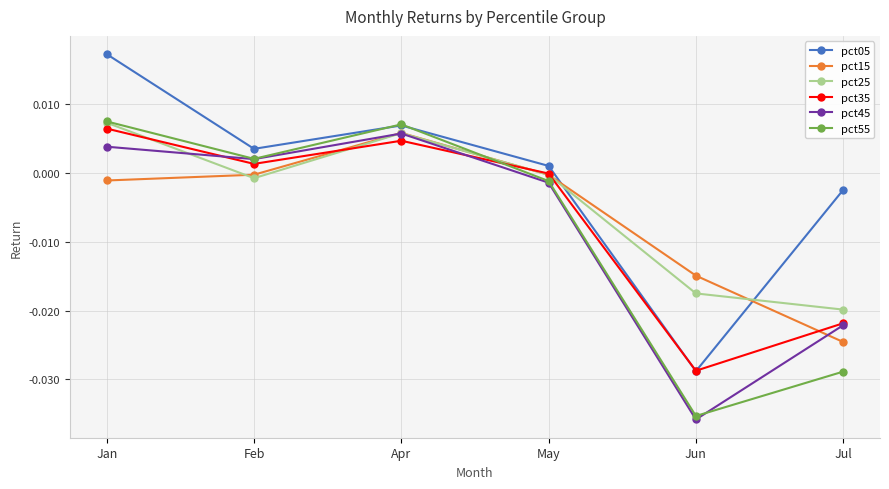

True or false: pct15 has a value of -0.0 at Jun.

True